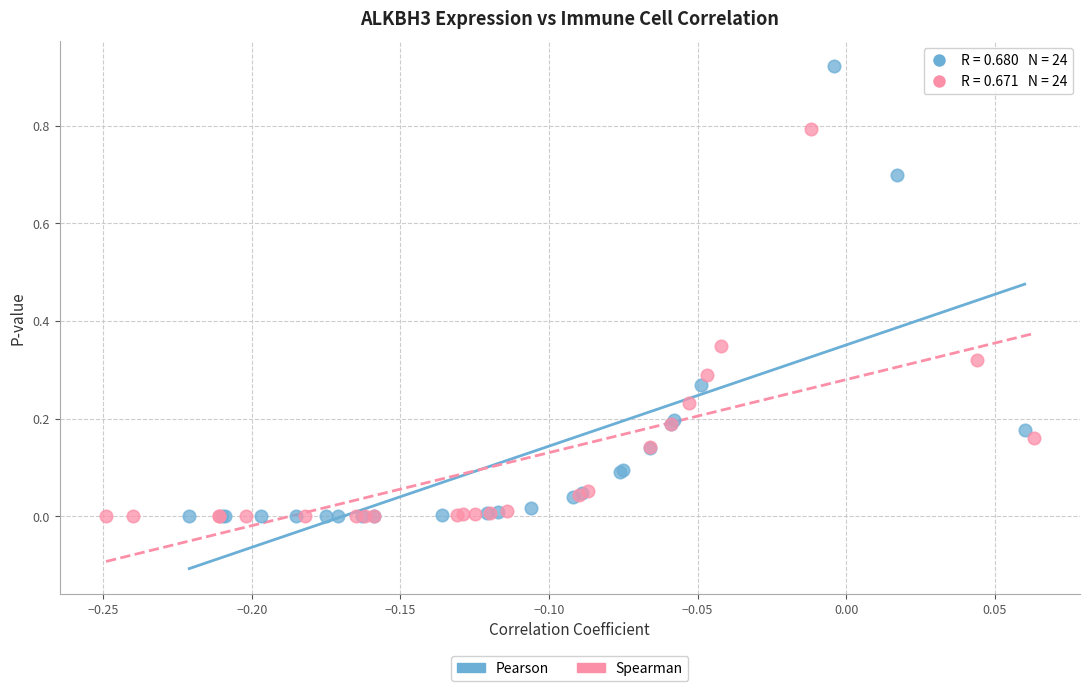

Which series has the largest Y range (max minus min)?

Pearson